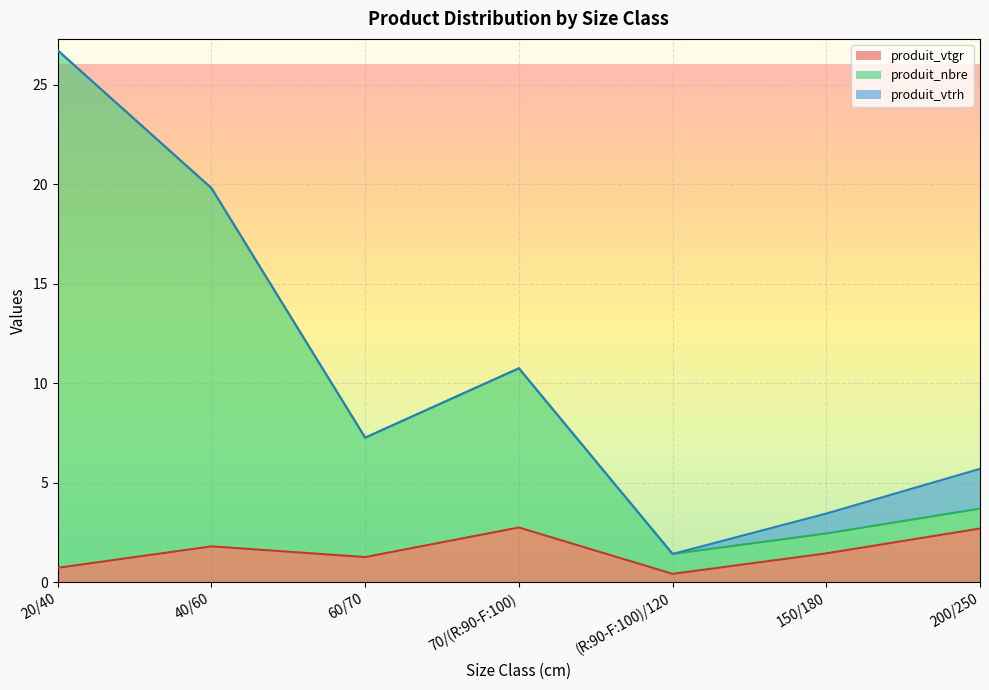

What is the highest value of the produit_vtgr series?

2.7